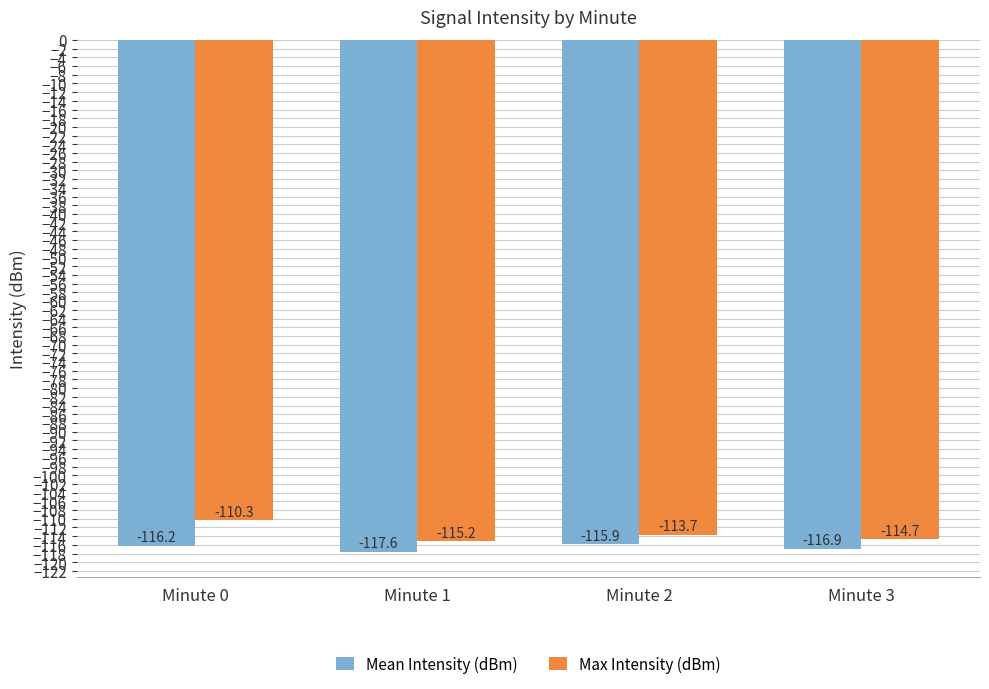

What is the difference between the second highest and minimum values in the Mean Intensity (dBm) series?

1.4